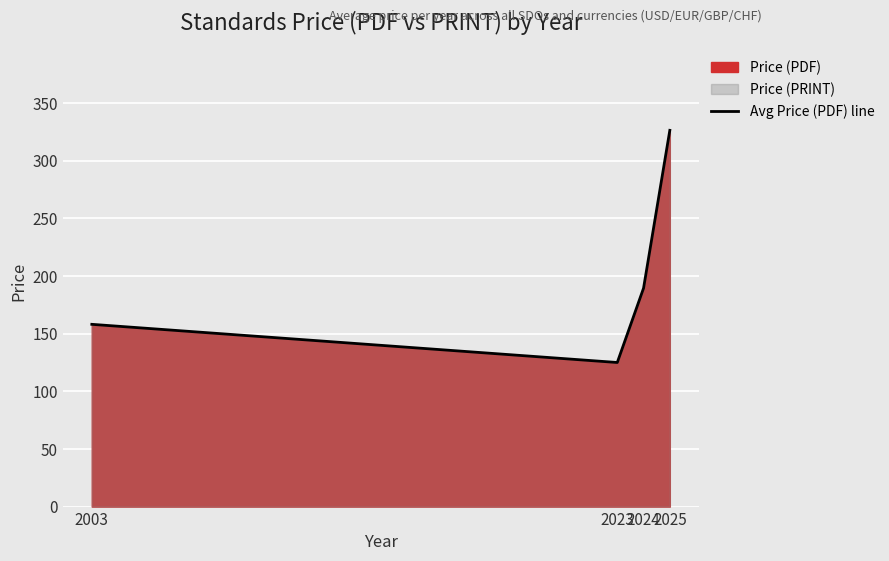

Which has a higher value, 2023 or 2025?

2025